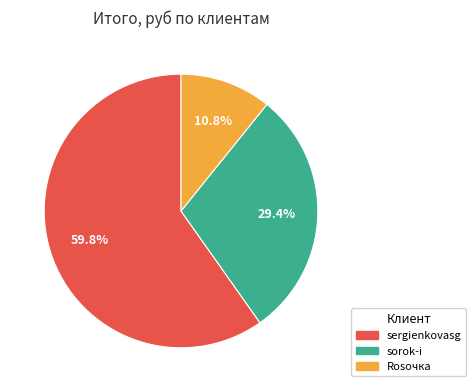

What is the total percentage of sorok-i and sergienkovasg?

89.2%